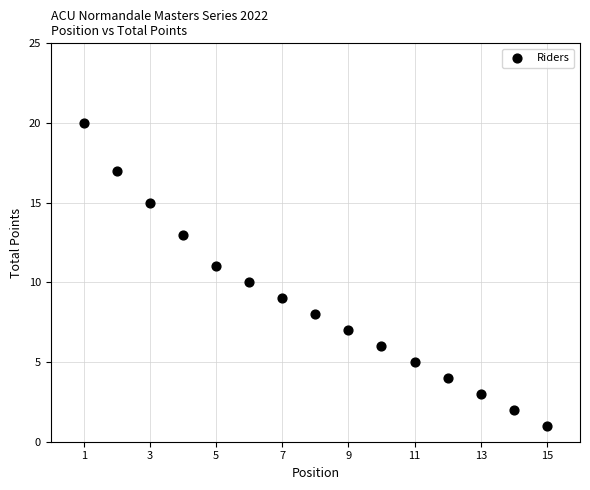

What is the range of Y values (max minus min)?

19